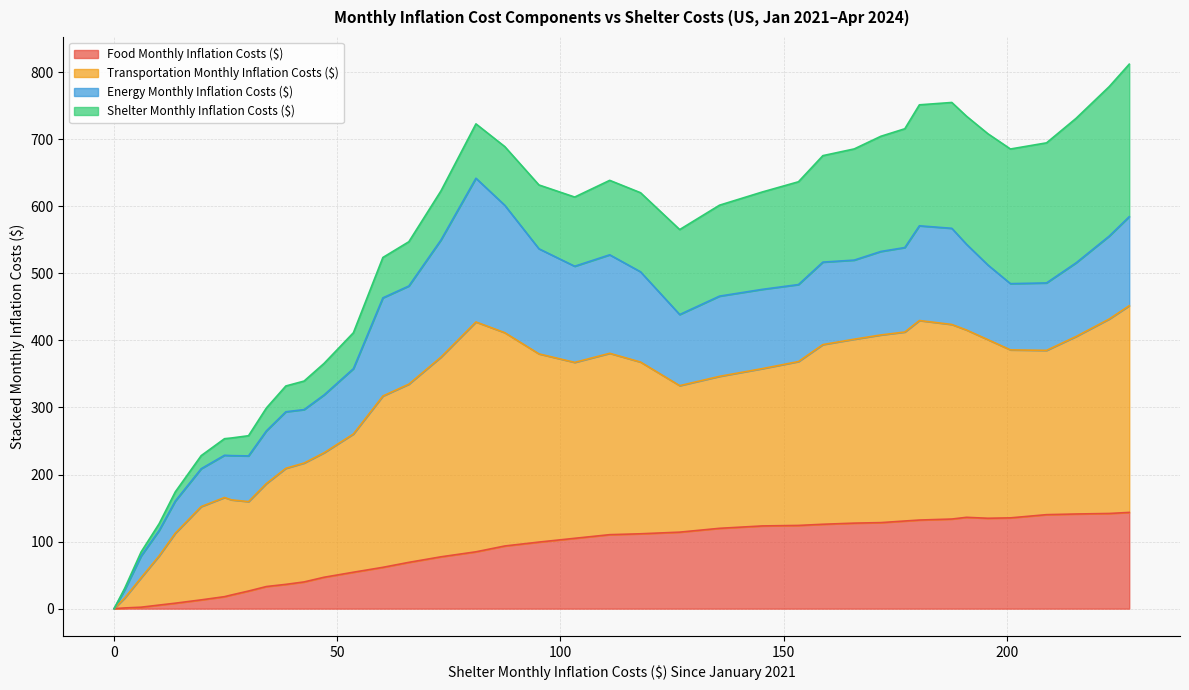

True or false: Transportation Monthly Inflation Costs ($) has more than 1 interior local peaks.

True